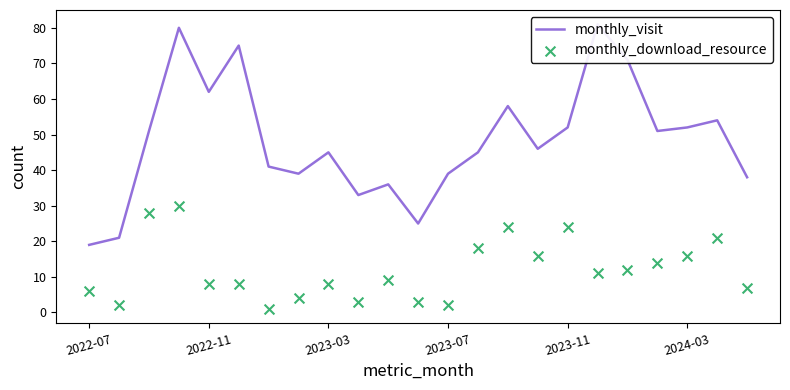

What are all the series names shown in the legend?

monthly_visit, monthly_download_resource